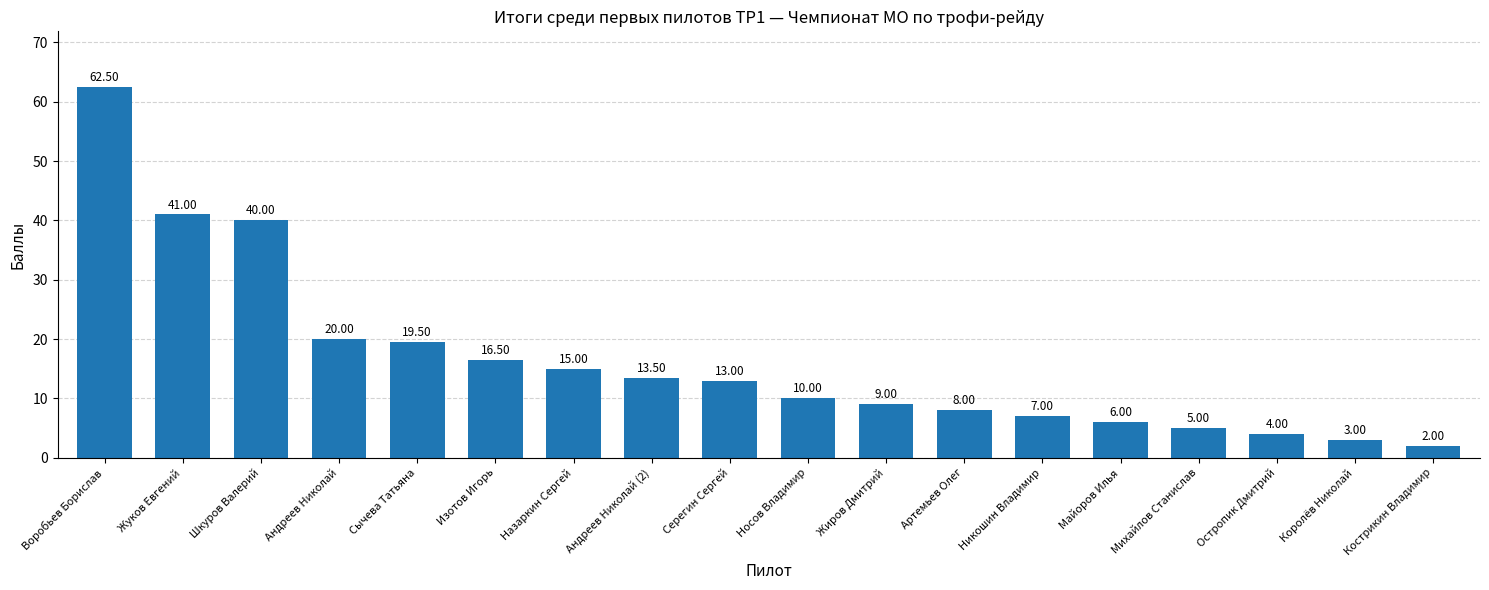

What is the minimum value shown in the chart?

2.0